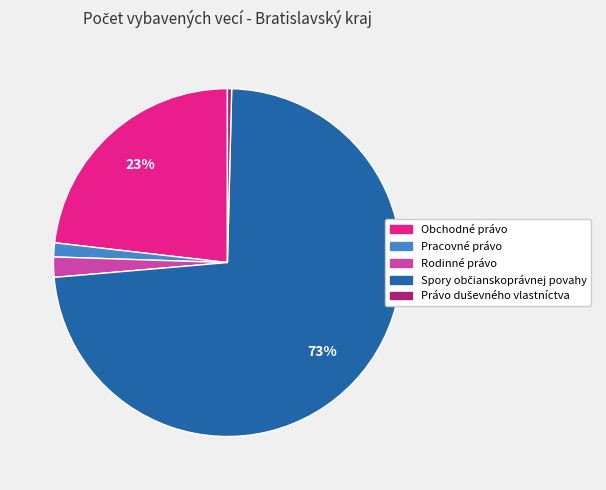

Which has a higher value, Pracovné právo or Obchodné právo?

Obchodné právo